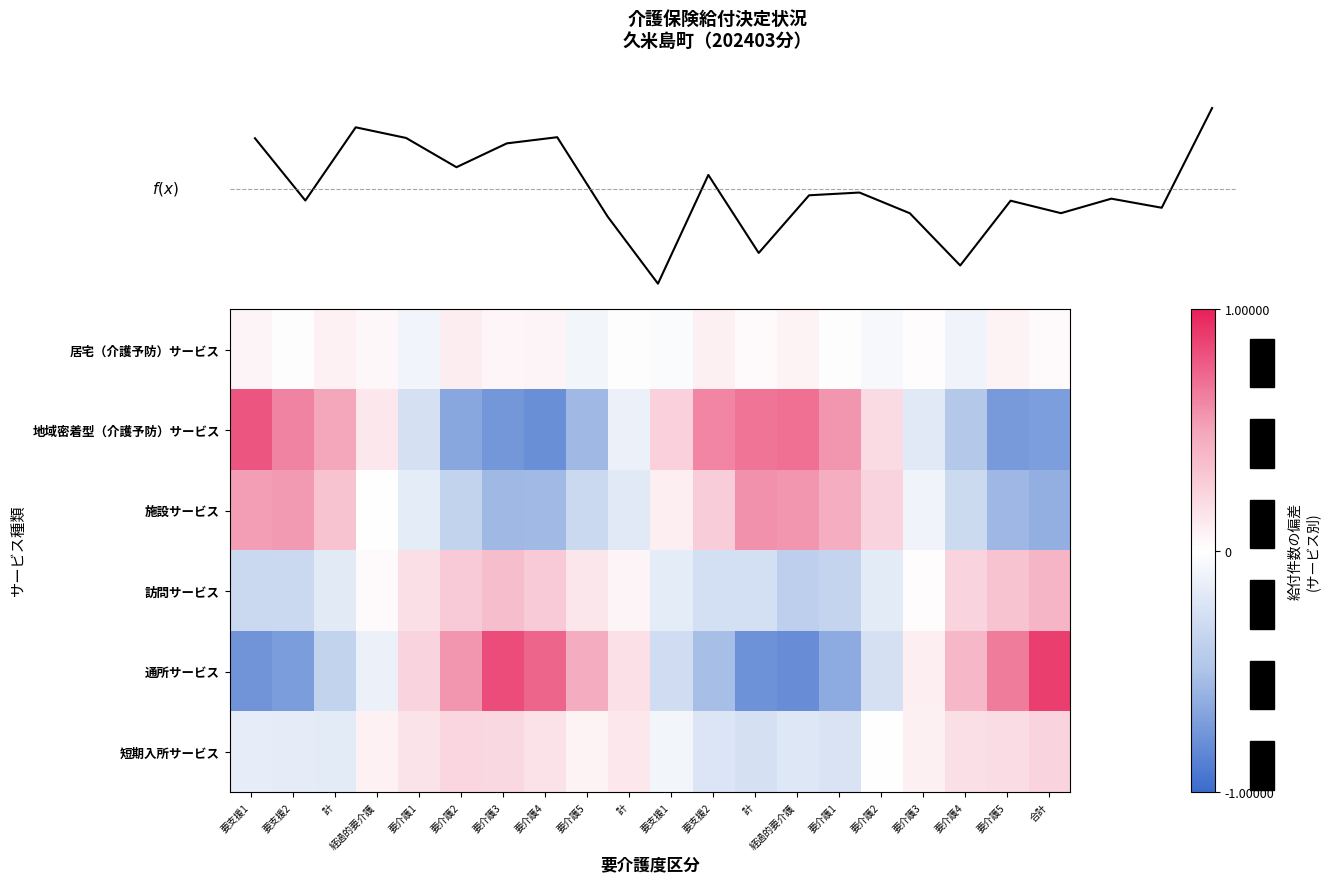

True or false: 通所サービス has a value of 0.9 at 要介護5.

False